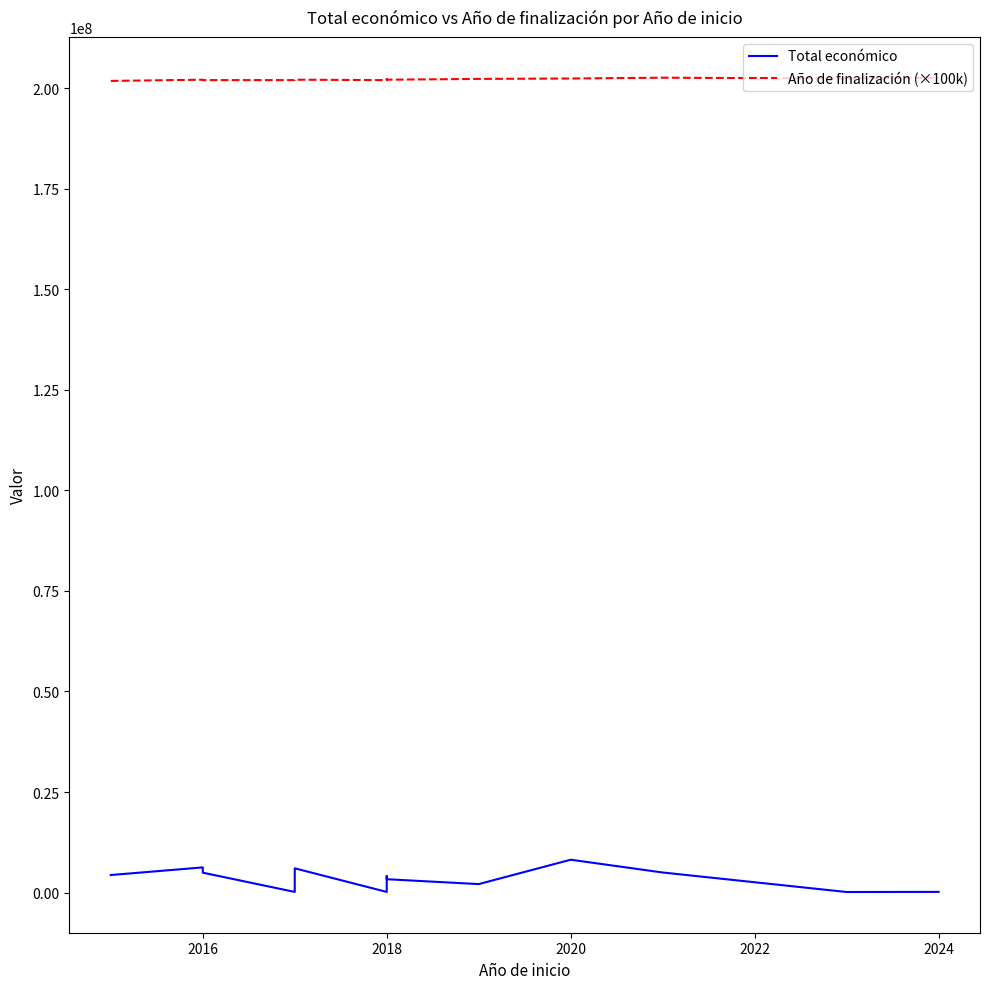

How many series are shown in this chart?

2